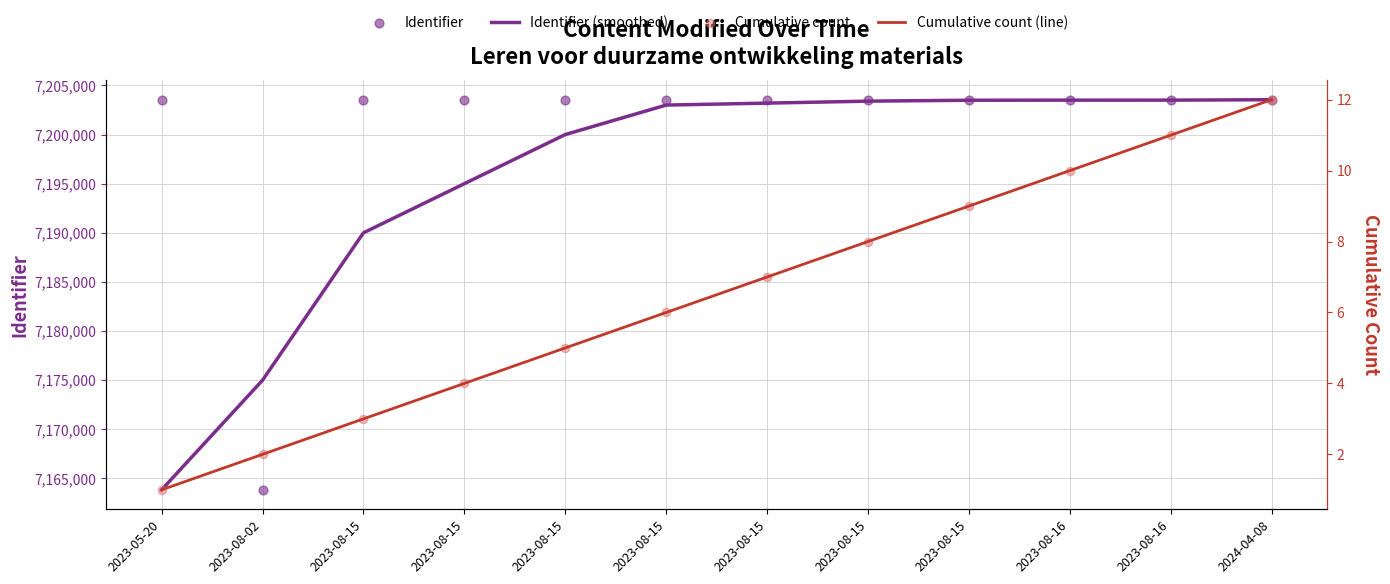

At which category is the sum across all series the highest?

2024-04-08